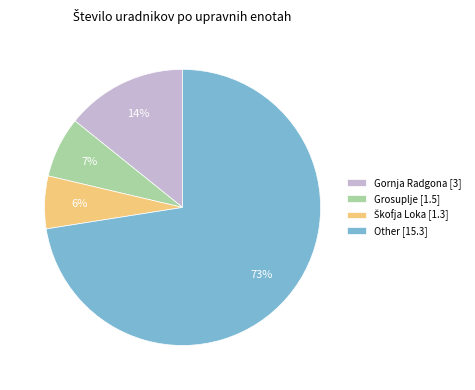

True or false: Other [15.3] accounts for 73% of the total.

True